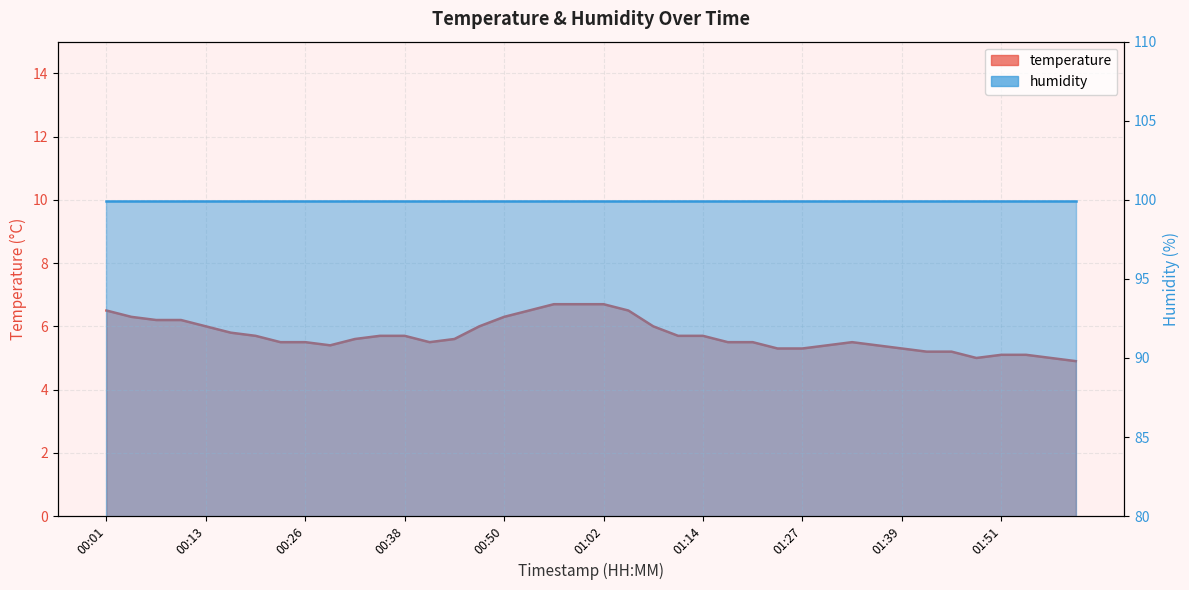

What is the ratio of the value at 01:14 to the value at 00:38?

1.0